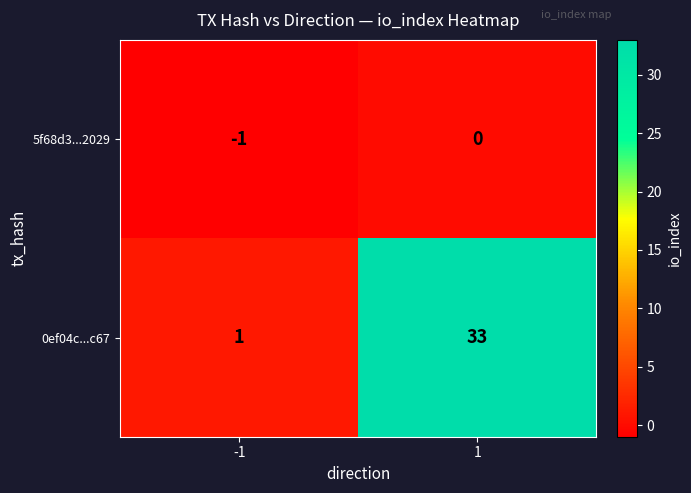

Rank the series at 1 from lowest to highest value.

5f68d3...2029, 0ef04c...c67